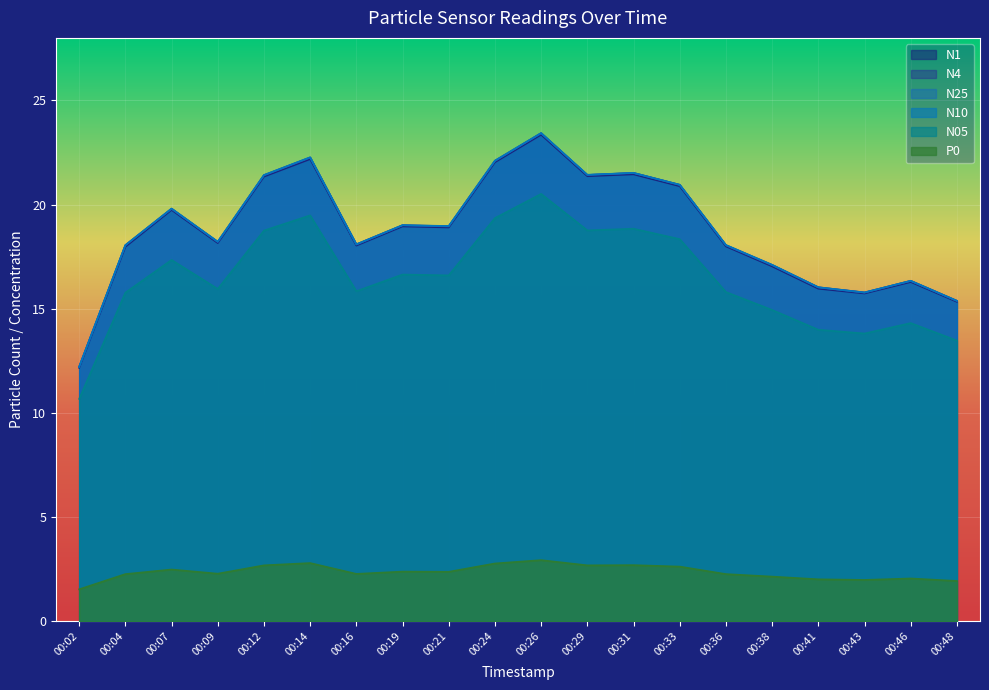

True or false: N25 has more than 2 points higher than both neighbors.

True